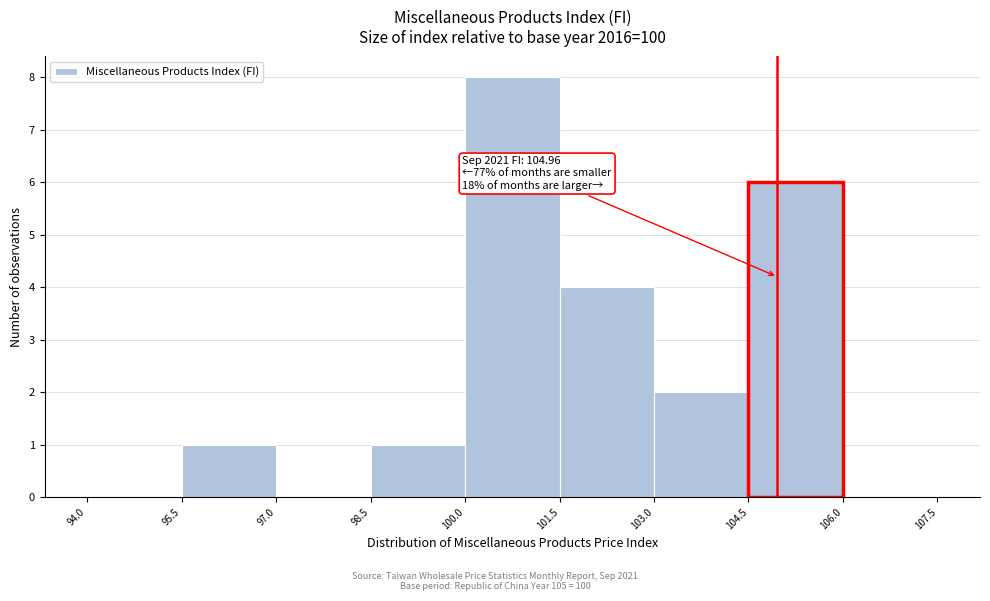

Over which range of the x-axis is the bar tallest?

100.0 to 101.5